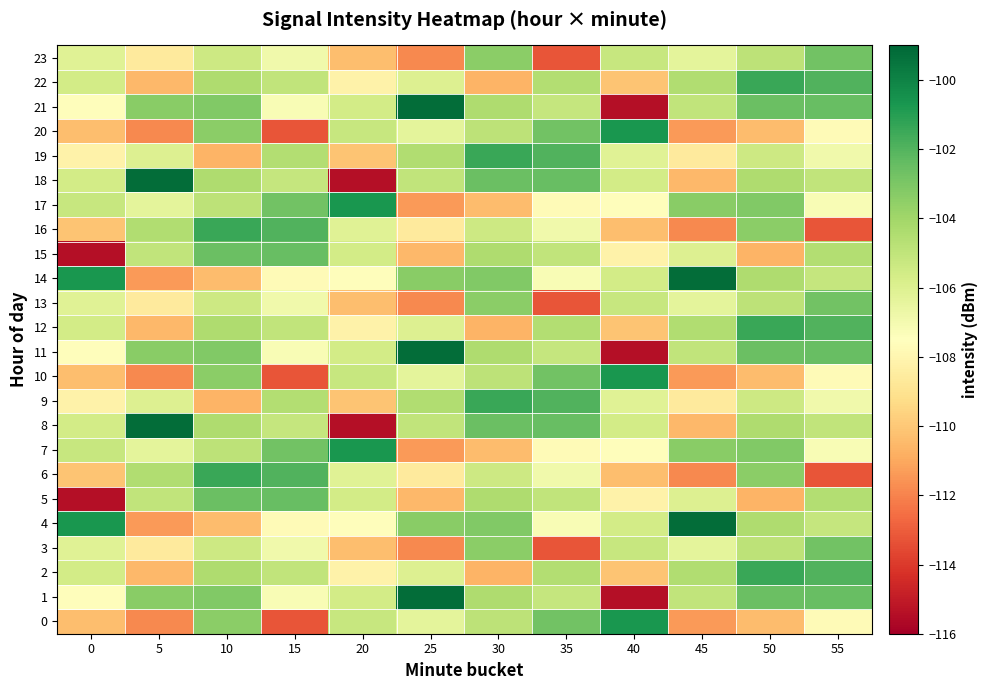

How many series are shown in this chart?

24